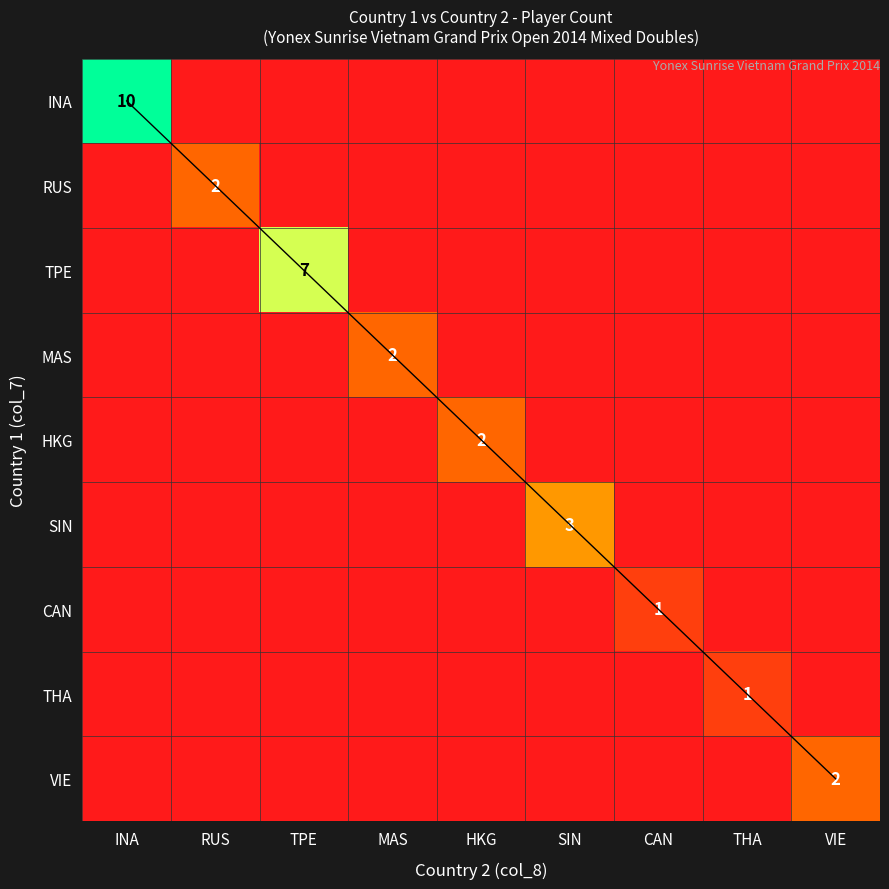

What is the sum of all RUS values?

2